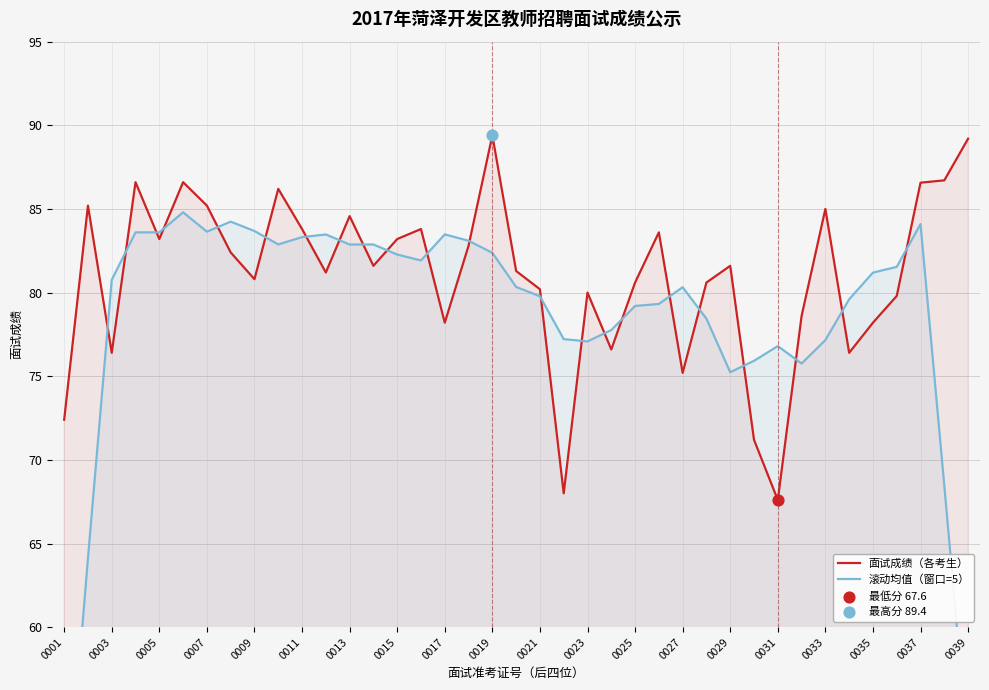

At how many categories does at least one series exceed 76?

37